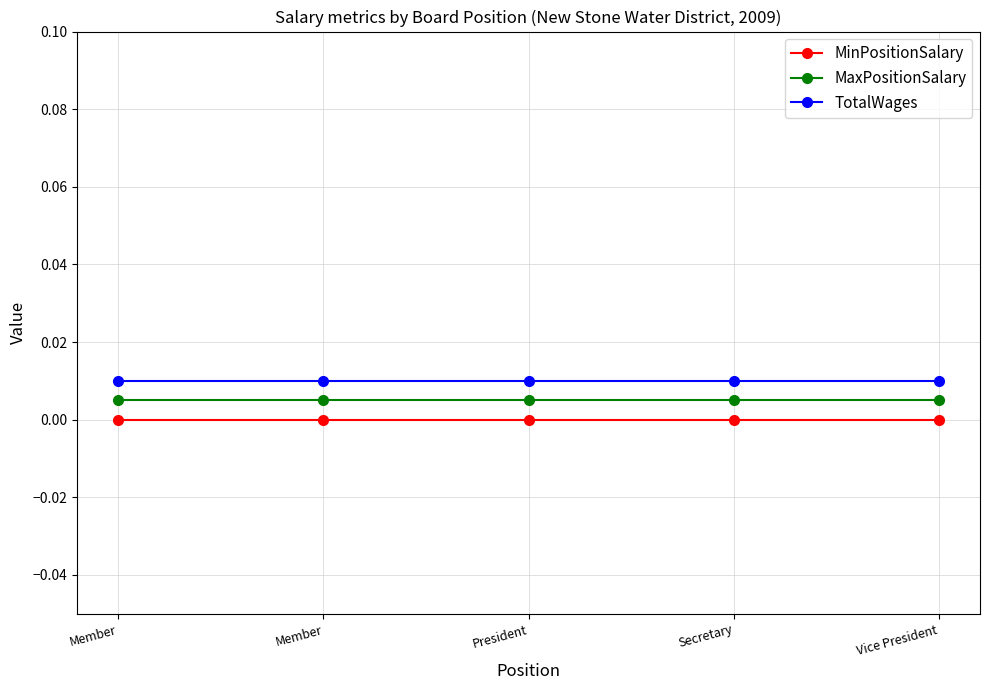

Rank the series by their average value, from lowest to highest.

MinPositionSalary, MaxPositionSalary, TotalWages